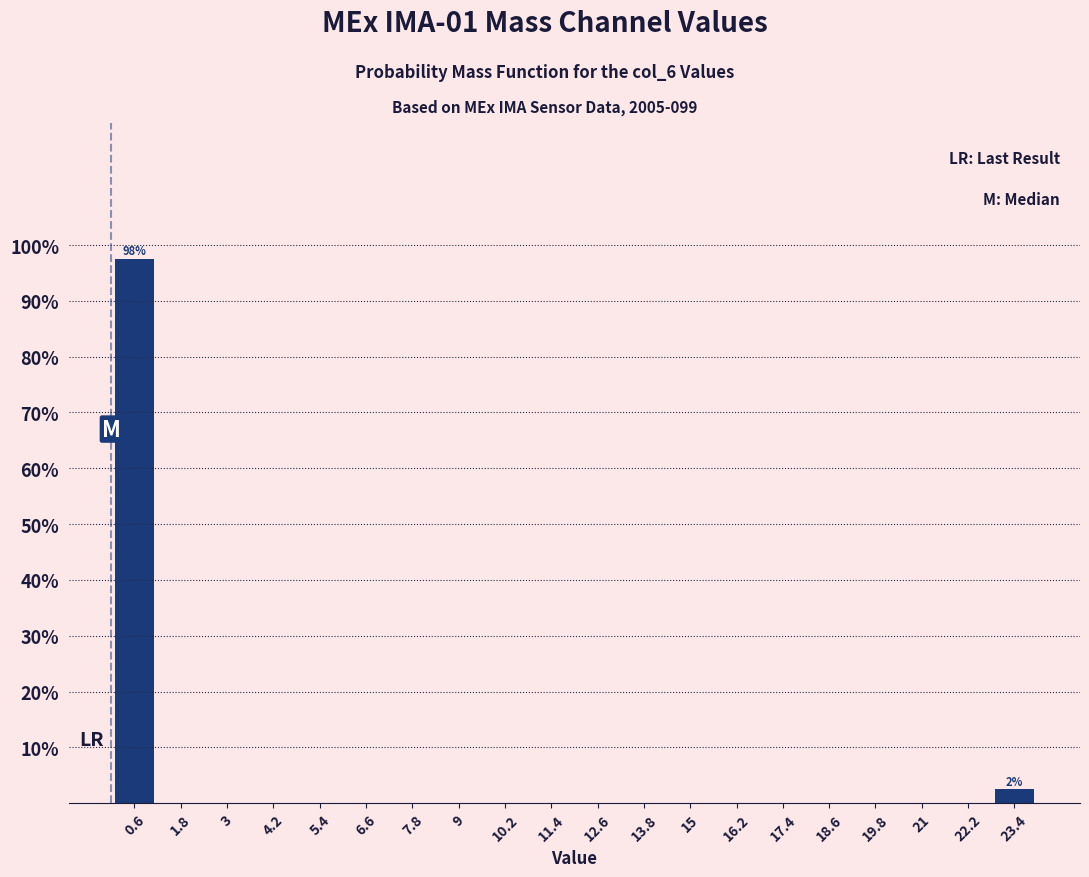

Over which range of the x-axis is the bar tallest?

0.0 to 1.2